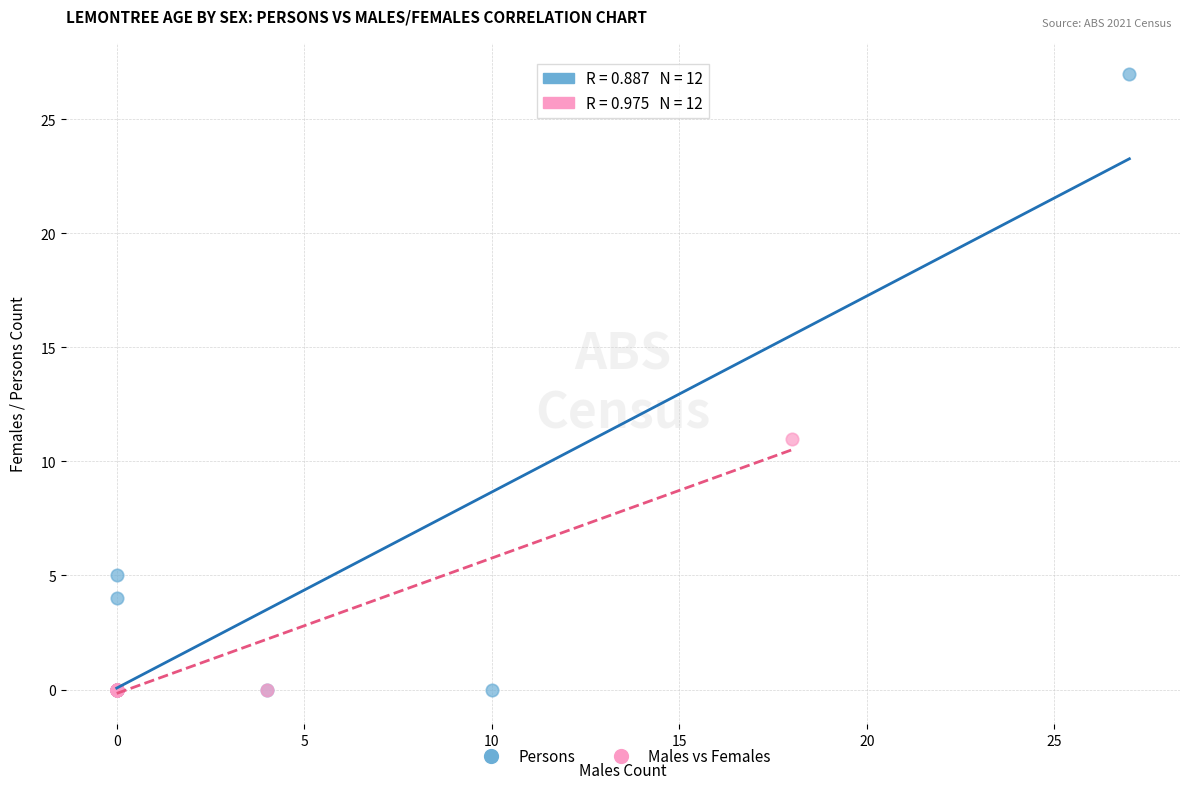

Which series contains the highest Y value?

Persons